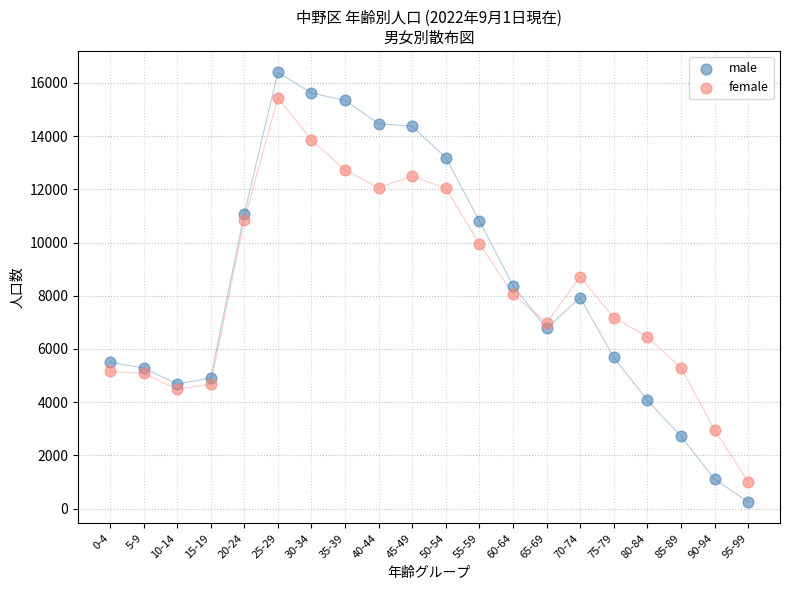

Which series contains the highest Y value?

male